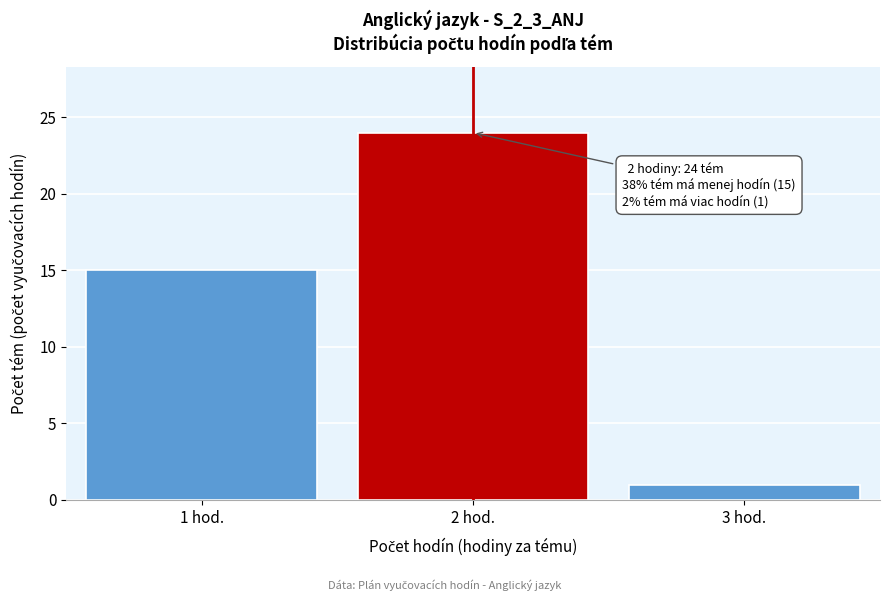

Reading left to right, list all the values displayed in this chart.

15	24	1